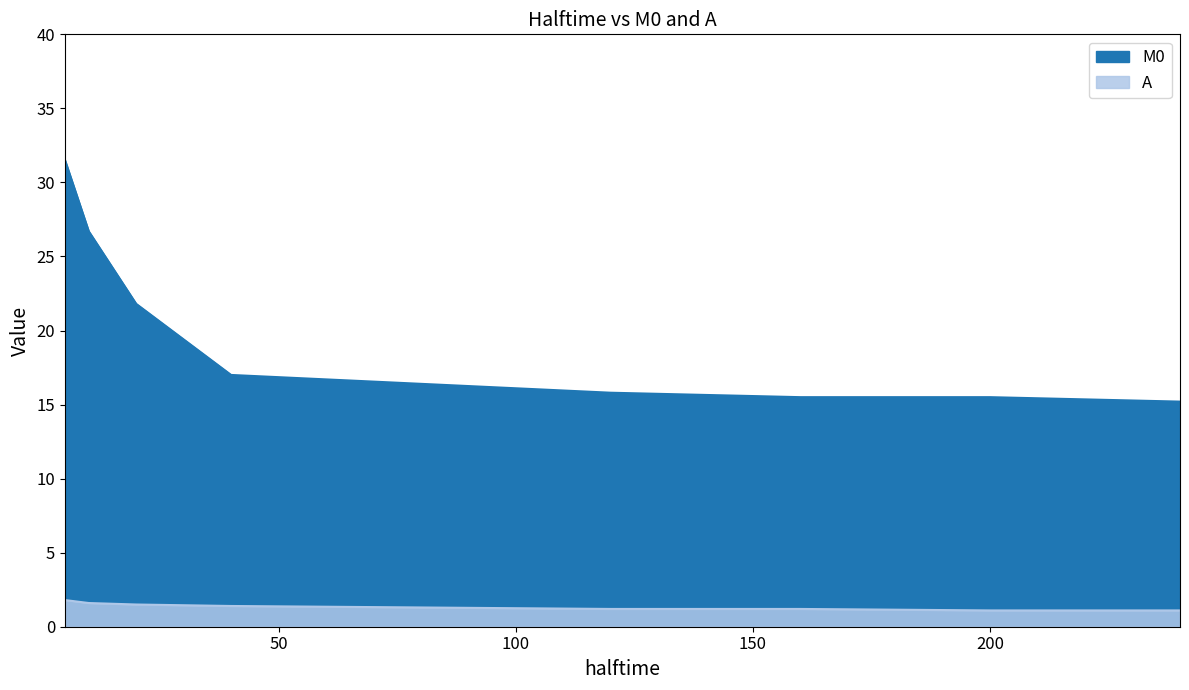

Reading left to right, transcribe all the data shown in this chart.

M0: 5=31.5	10=26.7	20=21.8	40=17.0	80=16.4	120=15.8	160=15.5	200=15.5	240=15.2
A: 5=1.8	10=1.6	20=1.5	40=1.4	80=1.3	120=1.2	160=1.2	200=1.1	240=1.1